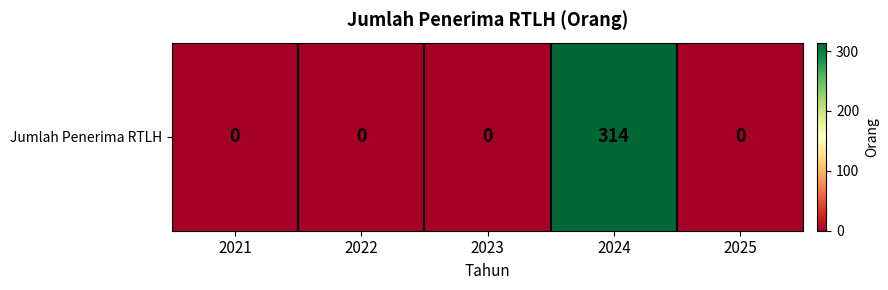

Rank the categories by value from lowest to highest.

2021, 2022, 2023, 2025, 2024